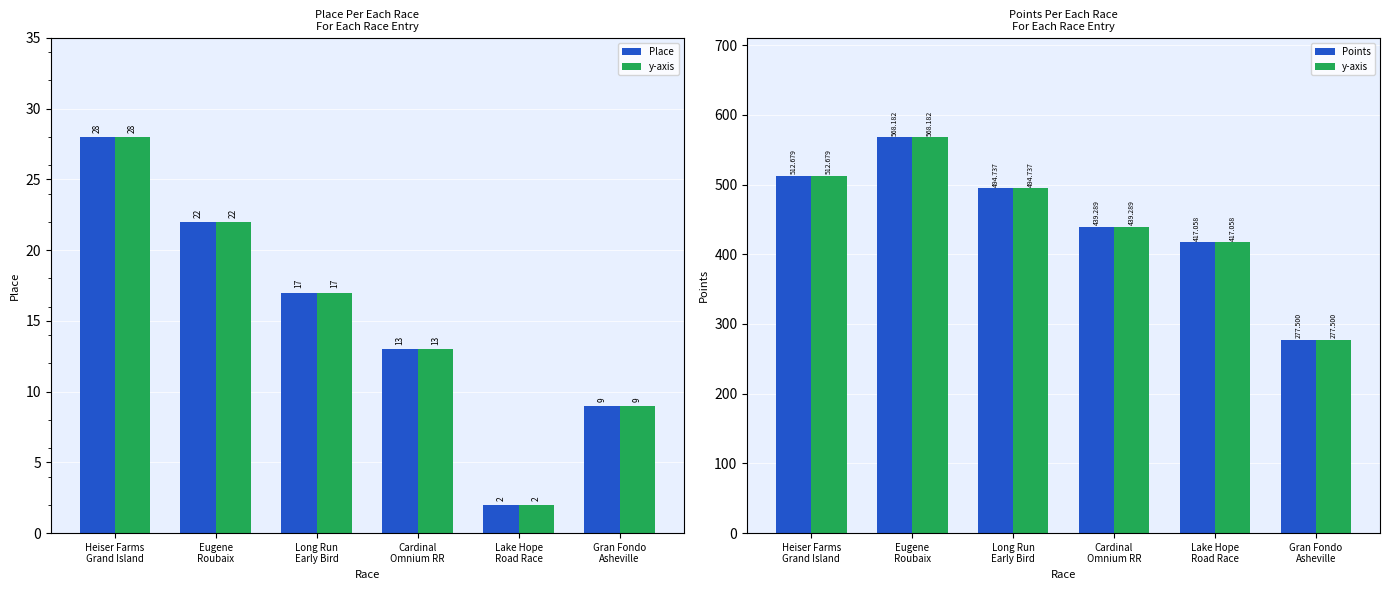

What is the difference between the second highest and second lowest values in the y-axis series?

95.6